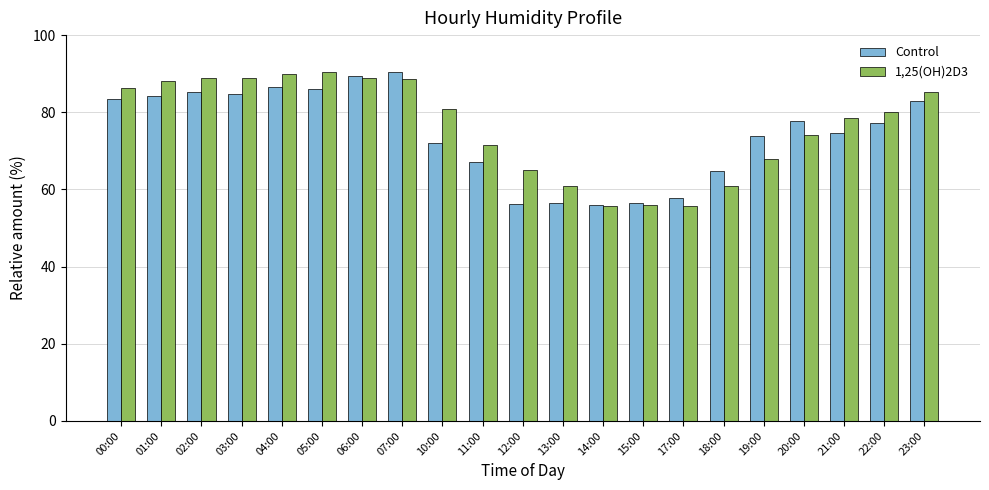

At 22:00, list the series in order from smallest to largest.

Control, 1,25(OH)2D3